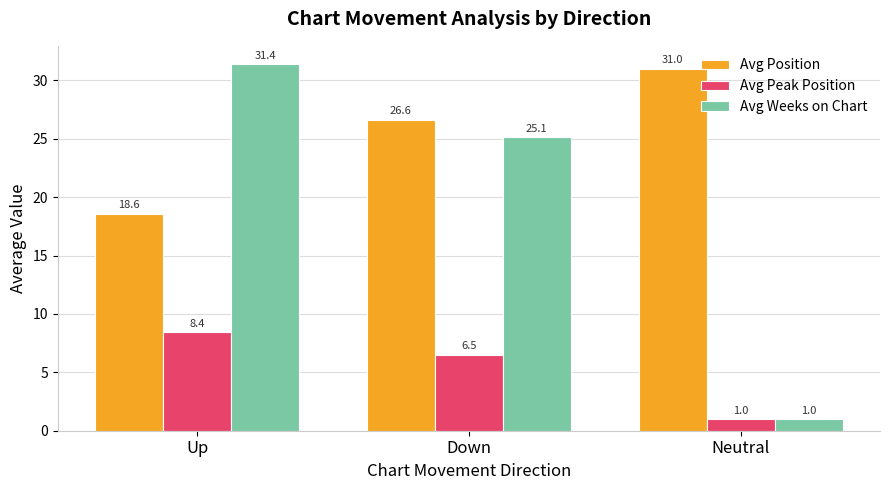

What are all the series names shown in the legend?

Avg Position, Avg Peak Position, Avg Weeks on Chart